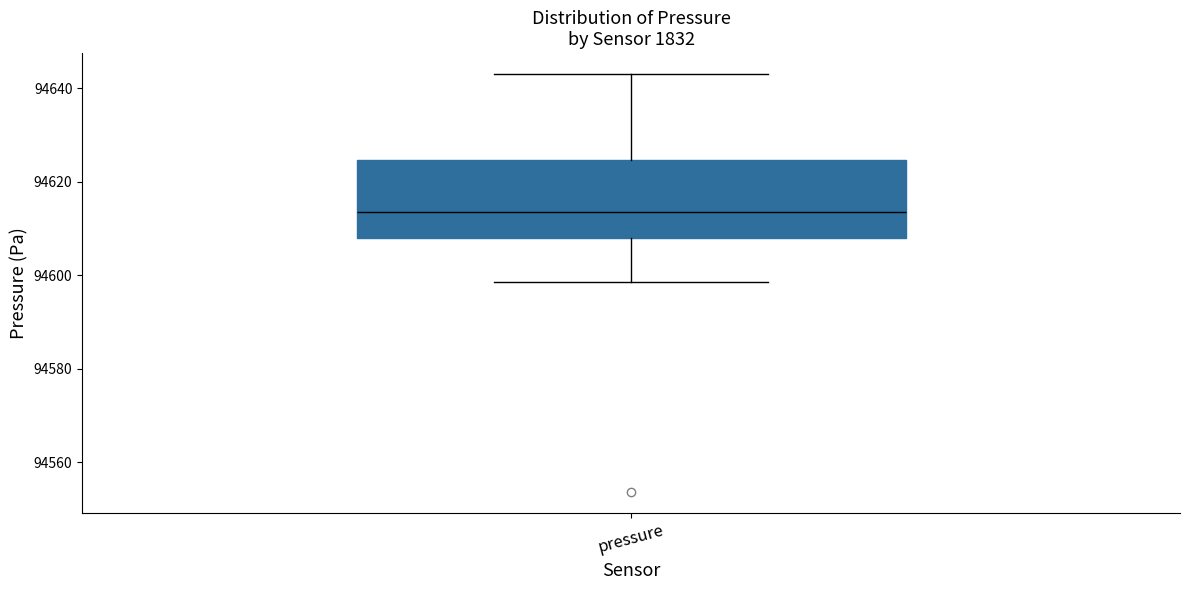

Read this box plot against the y-axis: the position of the median line, the range covered by the box, and the ends of both whiskers. The values are not printed on the chart, so give them approximately, as read against the axis.

median 94614, box 94608 to 94624, whiskers 94598 to 94644